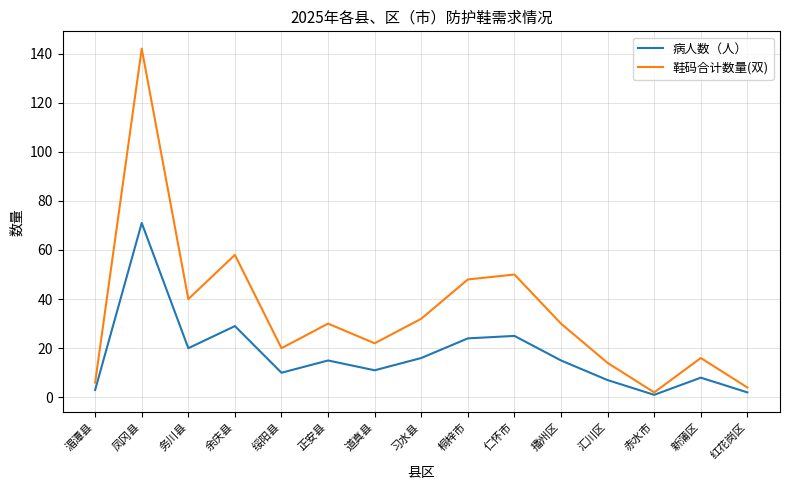

Is the value of 病人数（人） at 播州区 greater than the value of 鞋码合计数量(双) at 习水县?

No